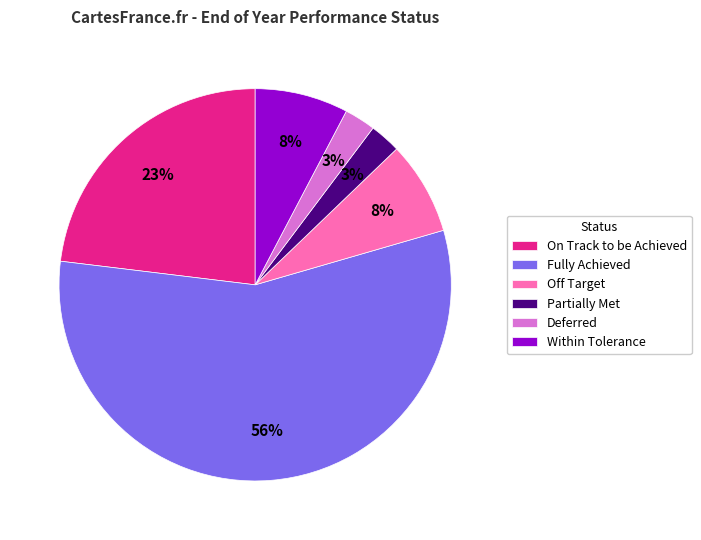

Is there a majority slice in this chart?

Yes